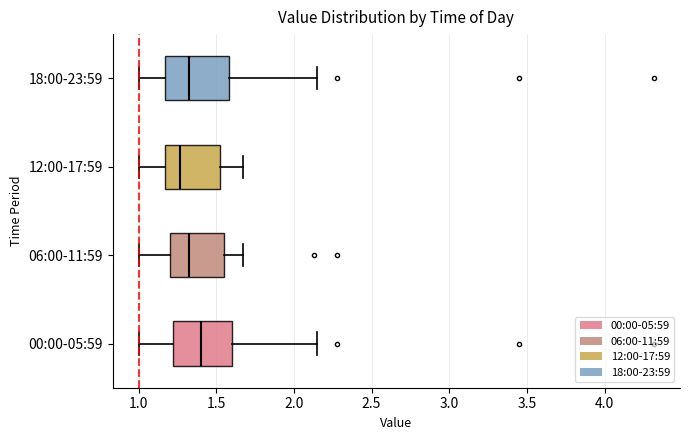

Which box has the furthest to the right median line?

00:00-05:59